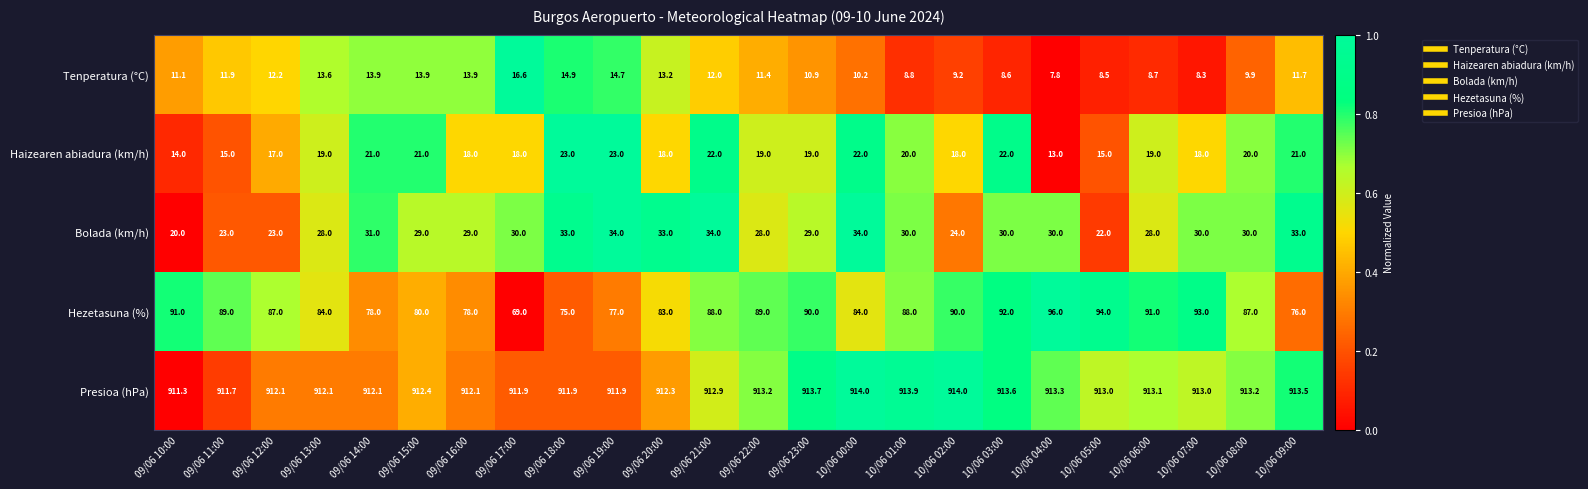

What is the spread (max minus min) of values at 10/06 01:00?

905.1